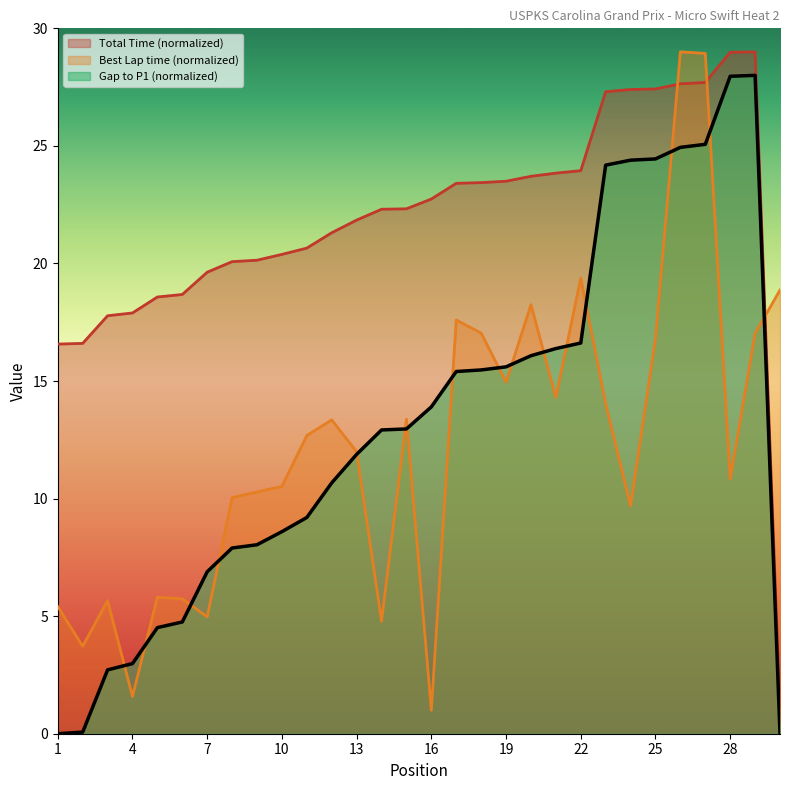

Which series ends up on top after the final intersection of Best Lap time and Total Time?

Best Lap time